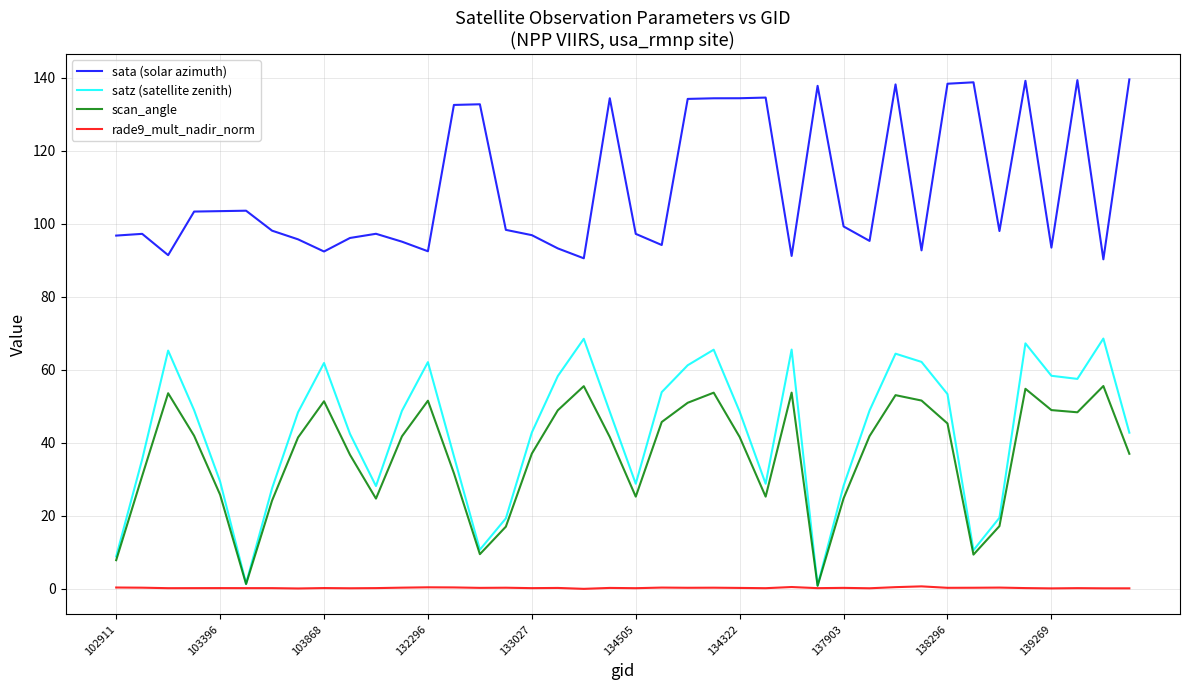

What is the sum of all sata (solar azimuth) values?

4399.3